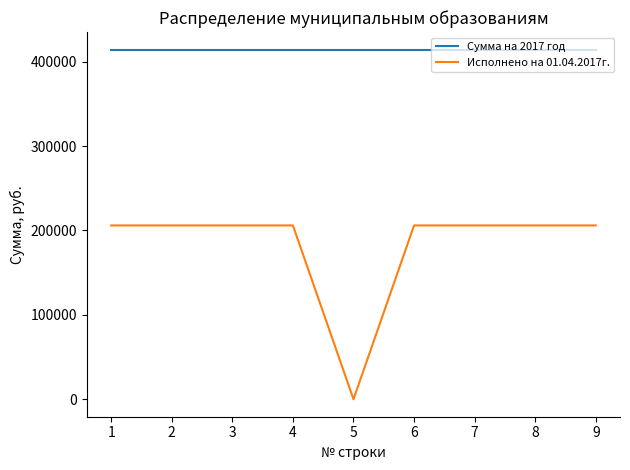

The Исполнено на 01.04.2017г. series shows 0 at 5. True or false?

True